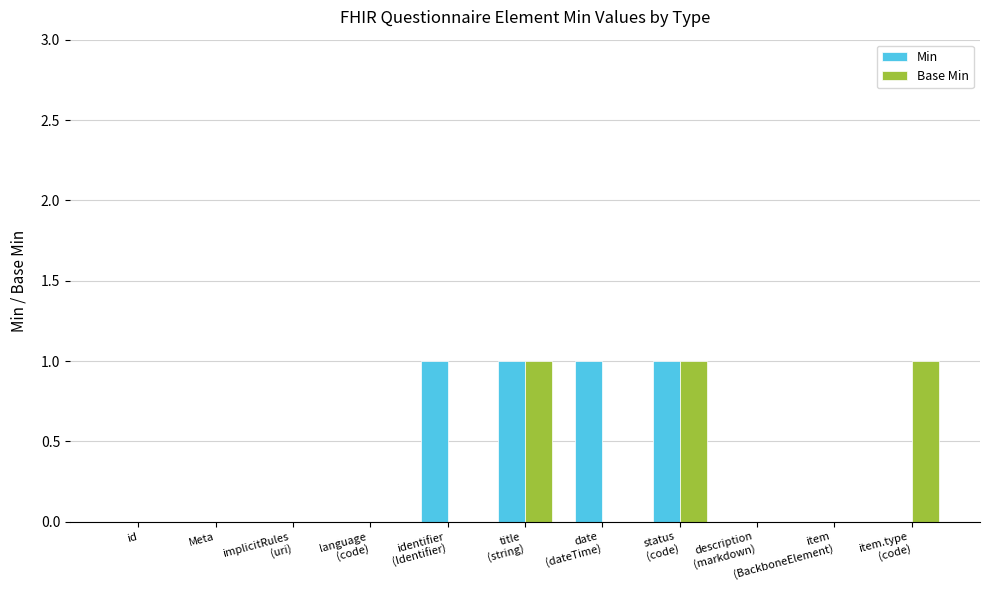

What is the maximum value for Min?

1